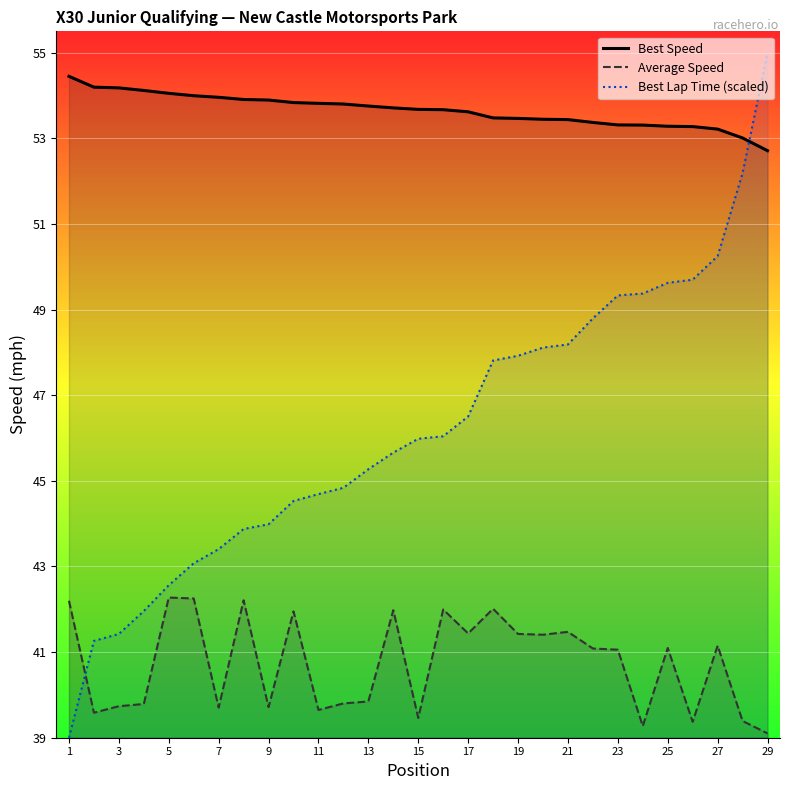

What is the difference between the highest and lowest values at 17?

12.2